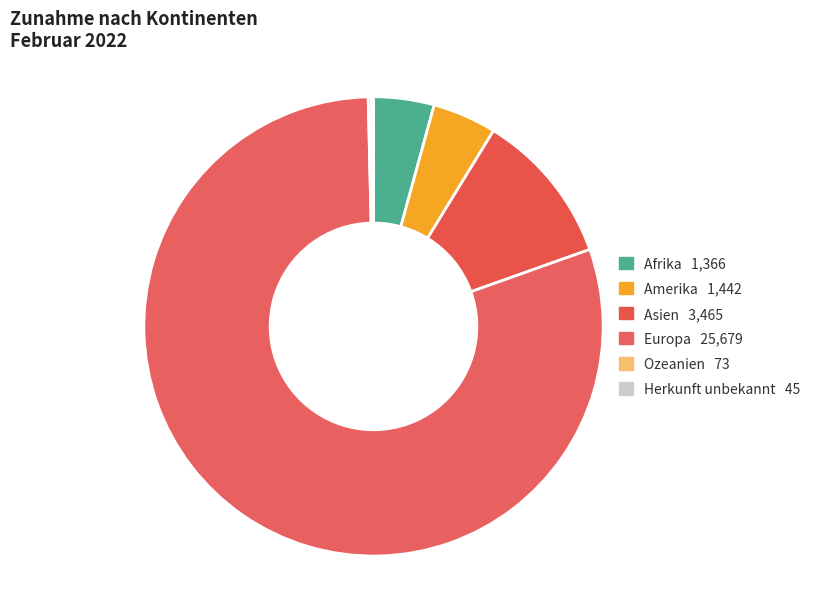

Is it true that Europa is 80% of the pie?

True